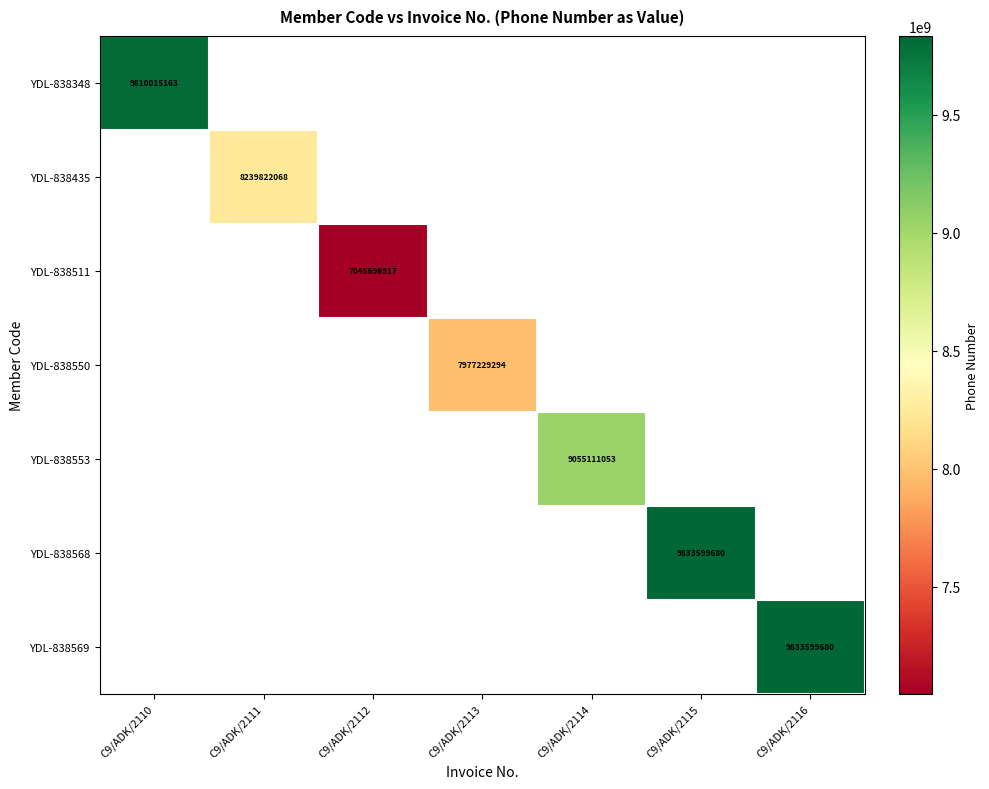

The YDL-838435 series shows 13451106710 at C9/ADK/2111. True or false?

False